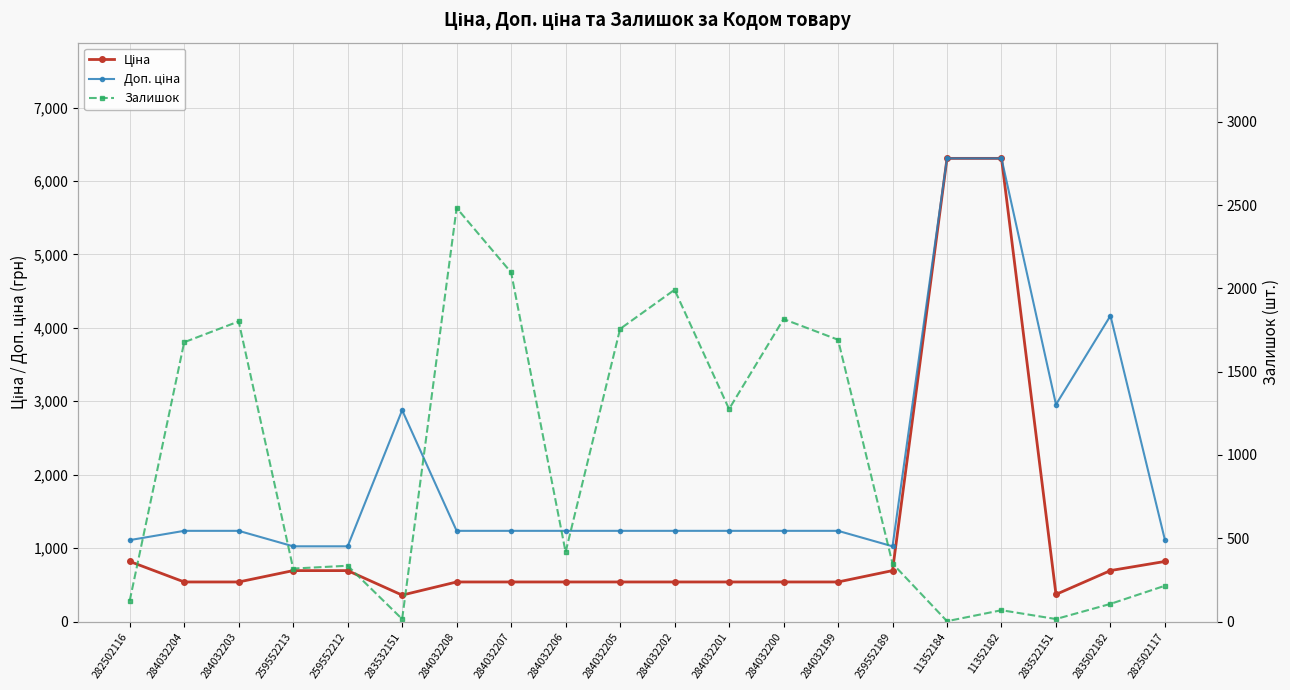

What is the maximum value shown in the chart?

6308.8